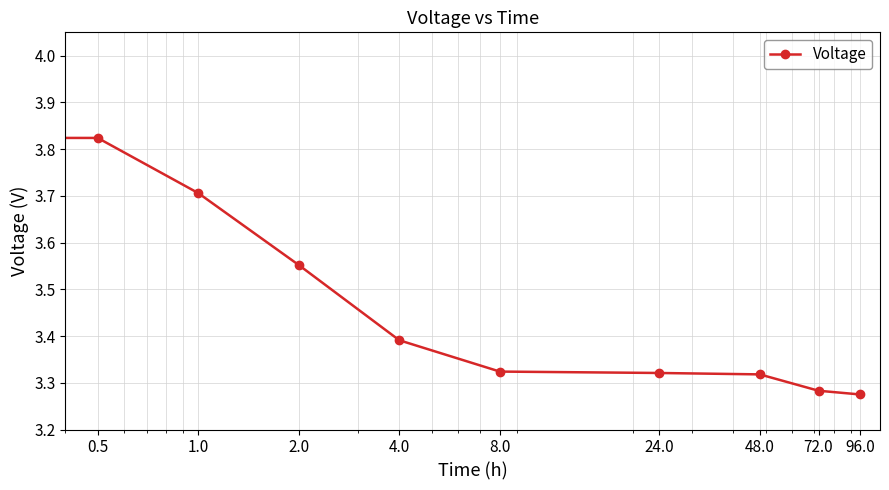

What is the difference between the second highest and minimum values?

0.5